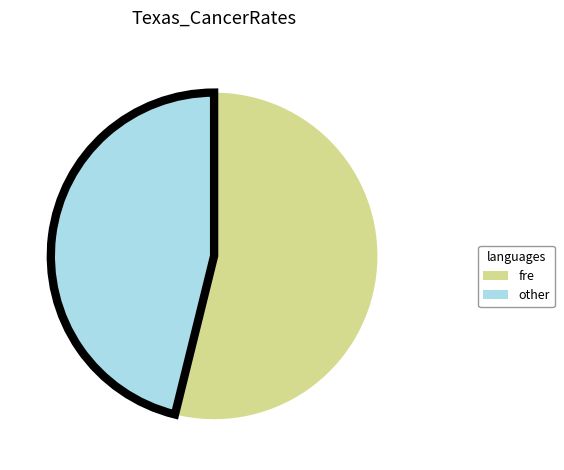

Count the number of slices in the pie.

2